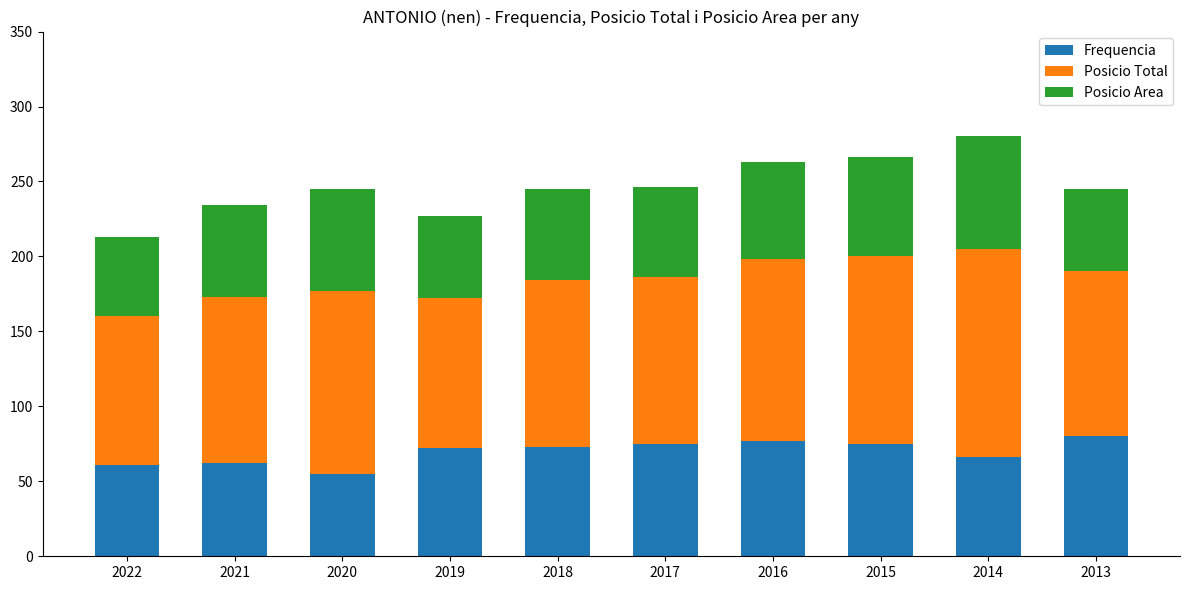

What is the maximum value for Frequencia?

80